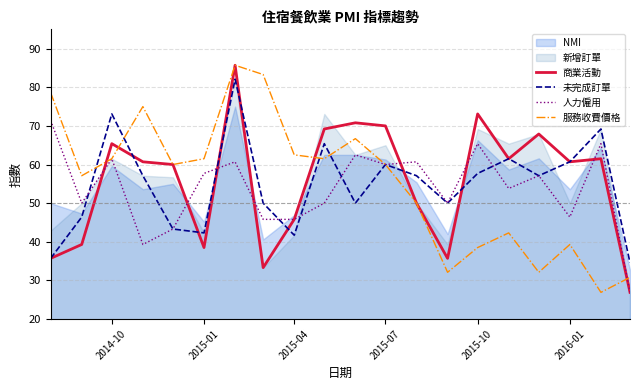

What is the average value of the 未完成訂單 series?

54.8